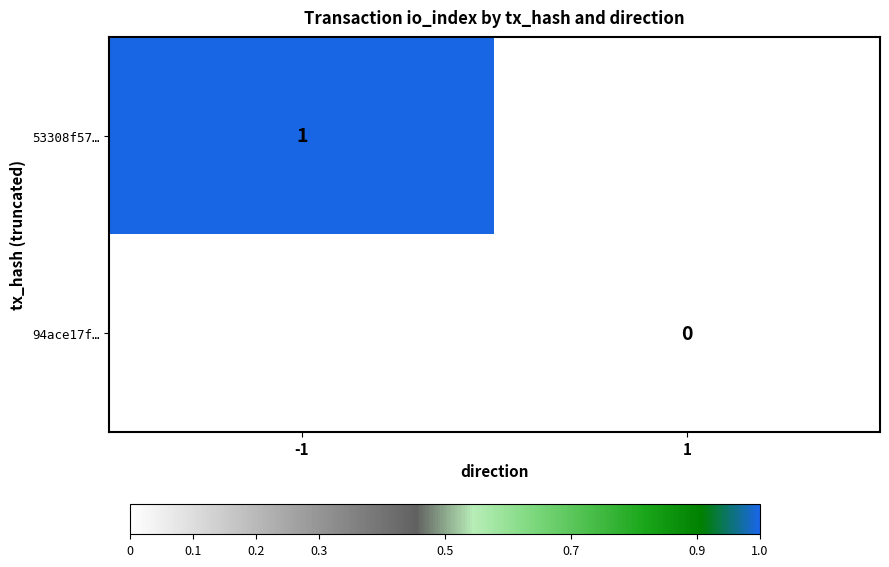

Is the value of 53308f57… at 1 greater than the value of 94ace17f… at 1?

No